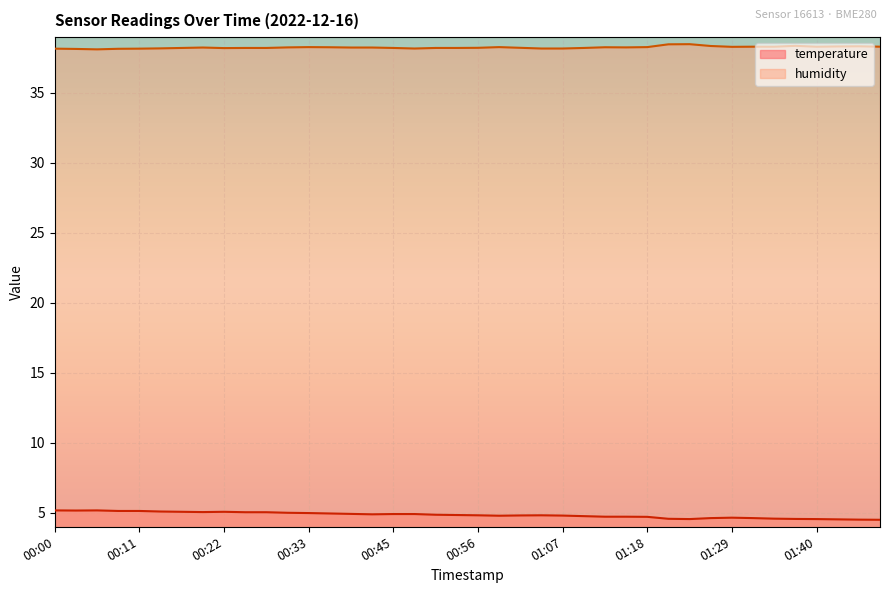

Between 00:58 and 01:43, which series saw the biggest shift?

temperature